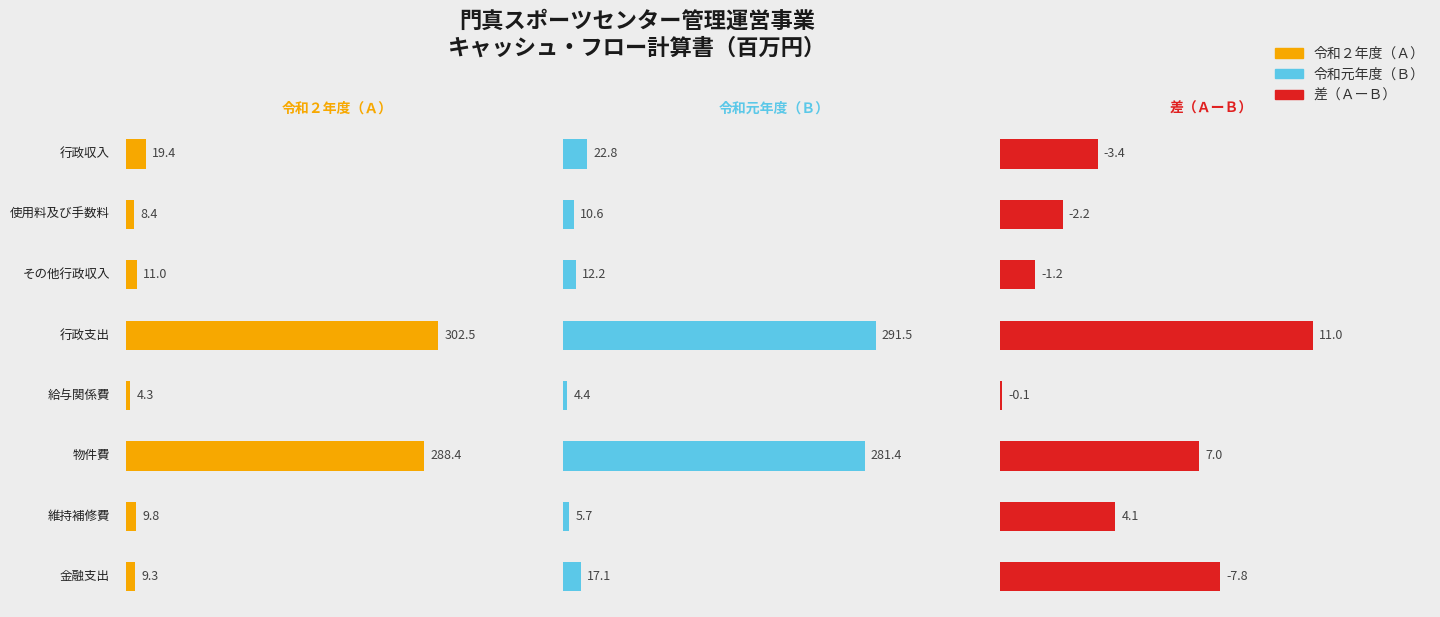

What is the value of the 令和元年度（Ｂ） bar at the 1st from the left?

22.8